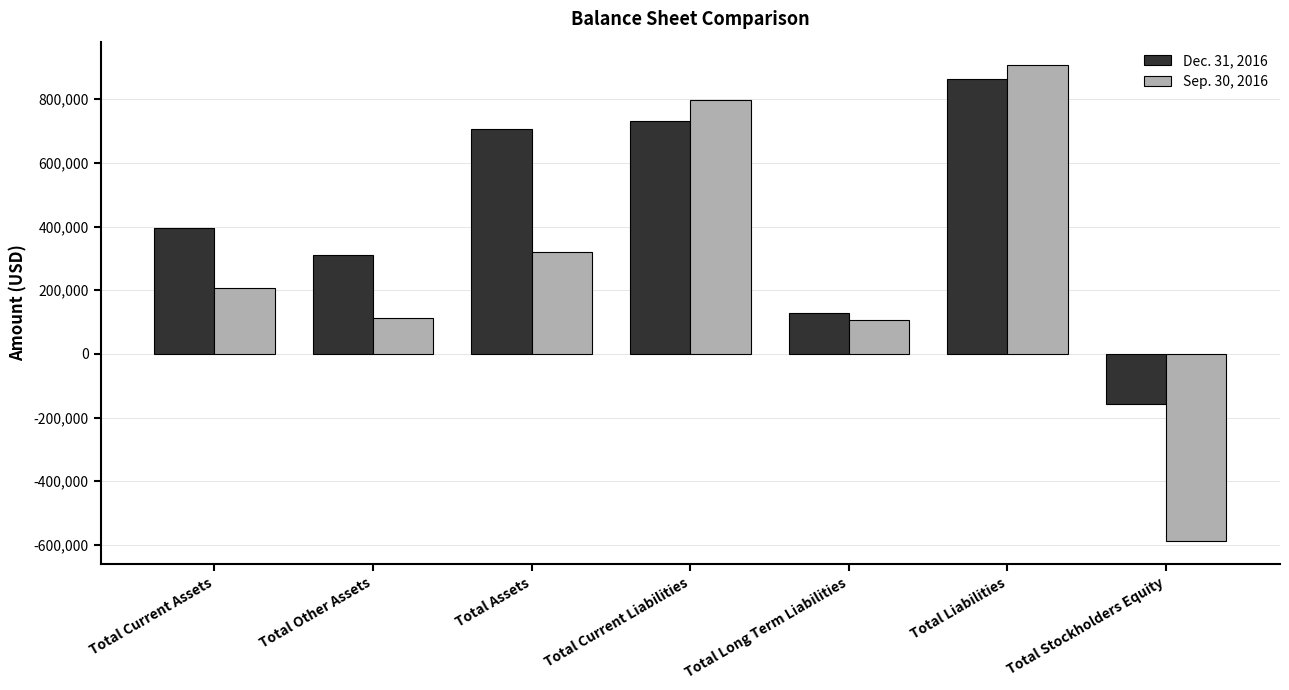

What position from the left is Total Stockholders Equity?

7